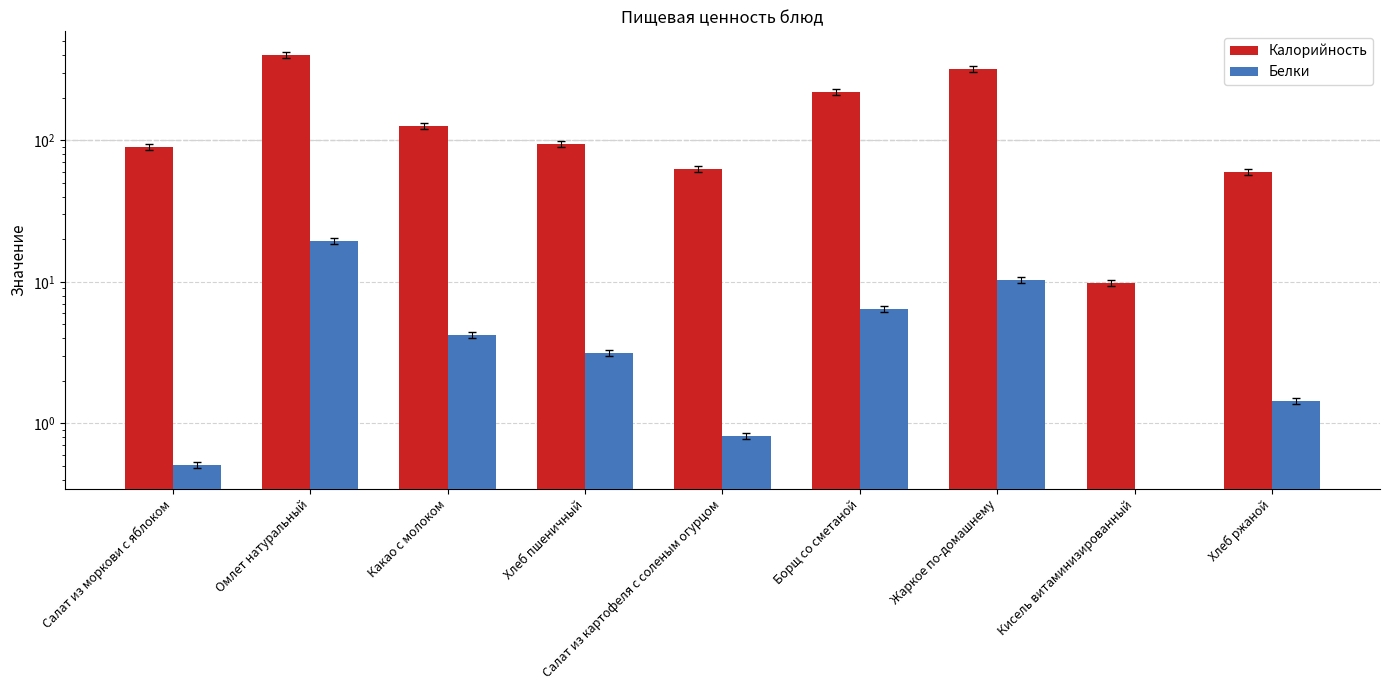

Which category has the lowest value across all series?

Кисель витаминизированный